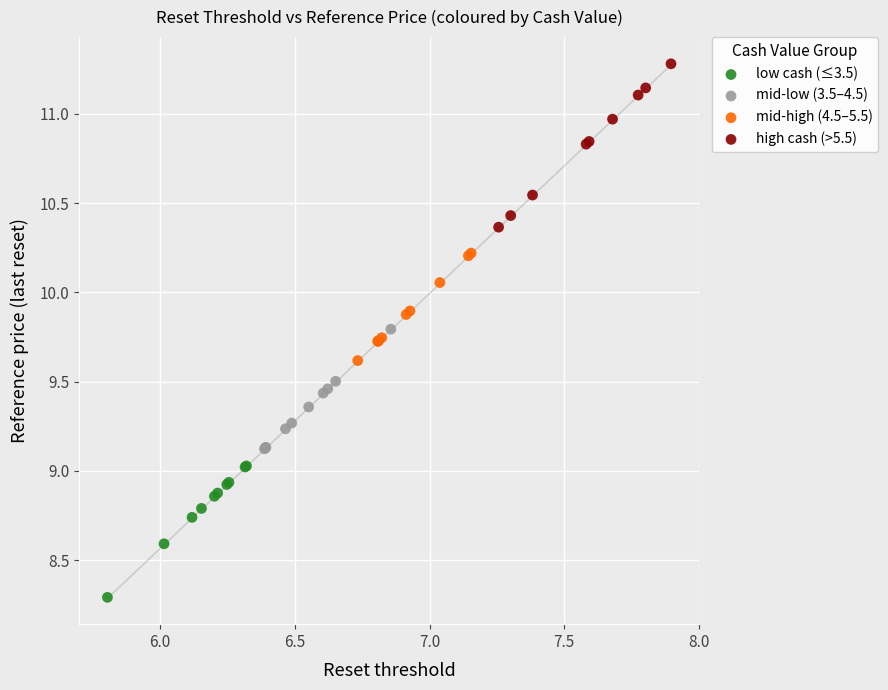

Which series reaches the maximum Y coordinate?

high cash (>5.5)